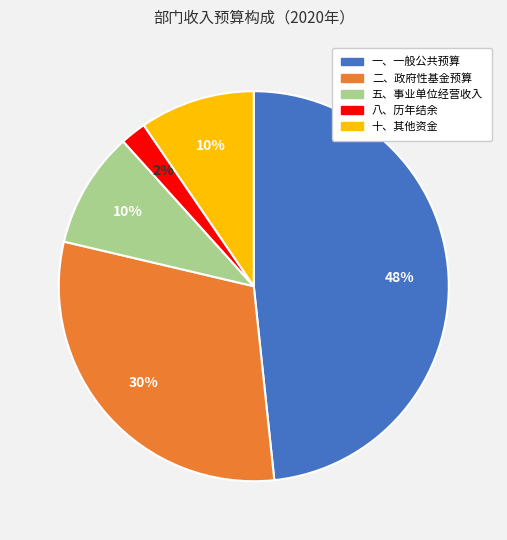

Is the sum of 五、事业单位经营收入 and 一、一般公共预算 greater than half?

Yes